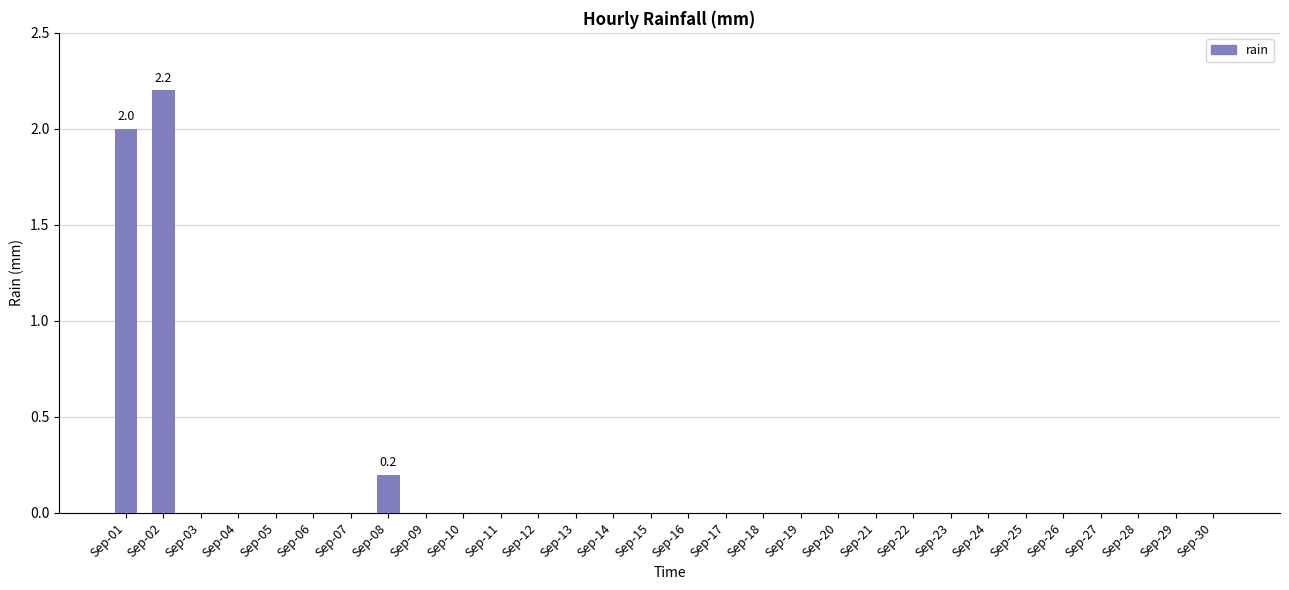

What is the maximum value shown in the chart?

2.2